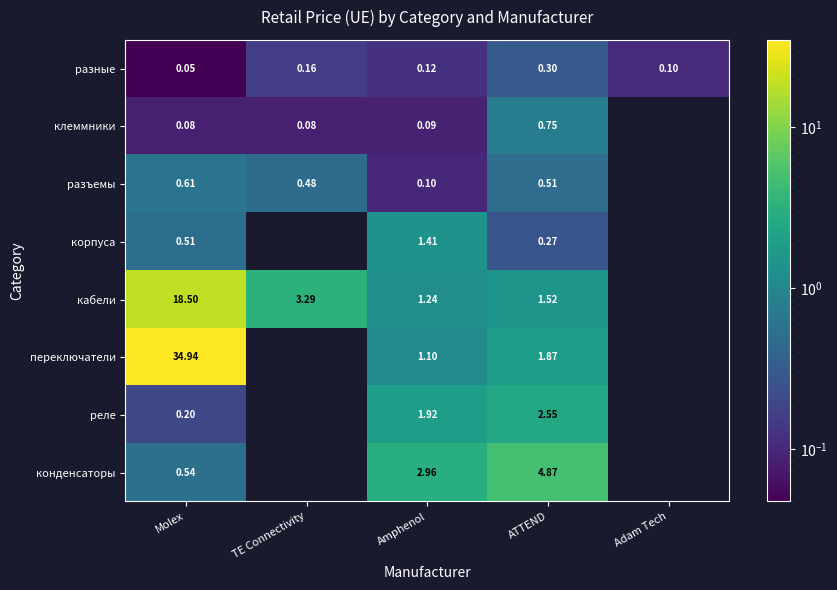

What is the difference between the highest and lowest values at ATTEND?

4.6